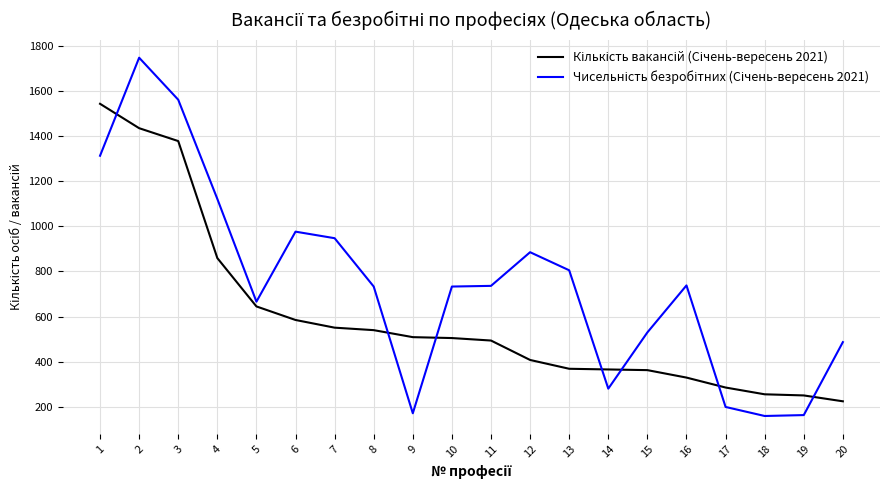

What is the difference between the highest and lowest values at 3?

183